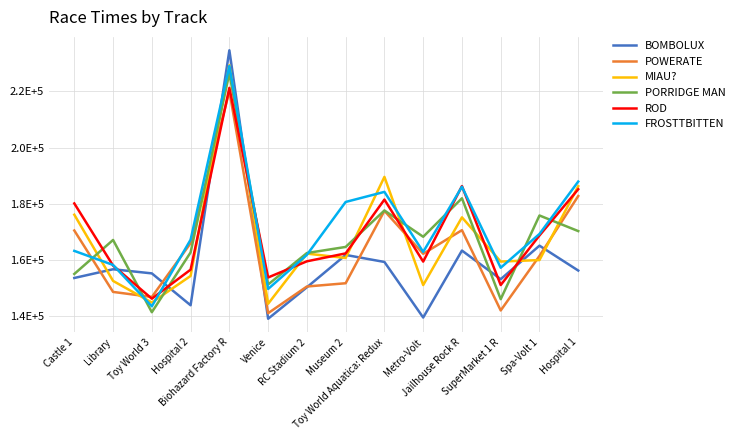

What are all the series names shown in the legend?

BOMBOLUX, POWERATE, MIAU?, PORRIDGE MAN, ROD, FROSTTBITTEN